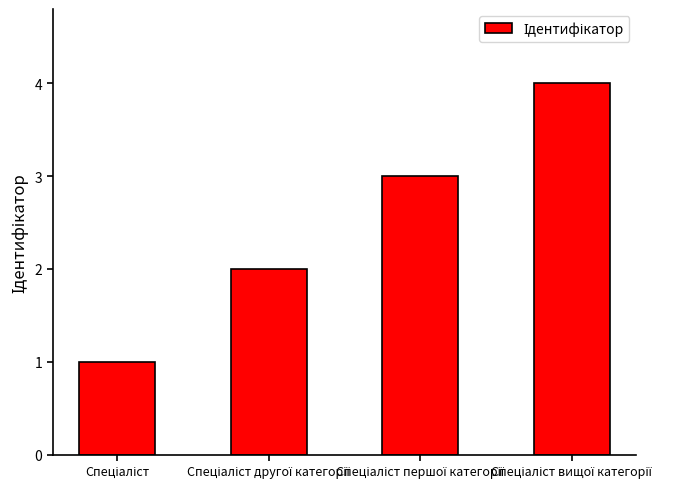

How many distinct data groups are displayed?

1